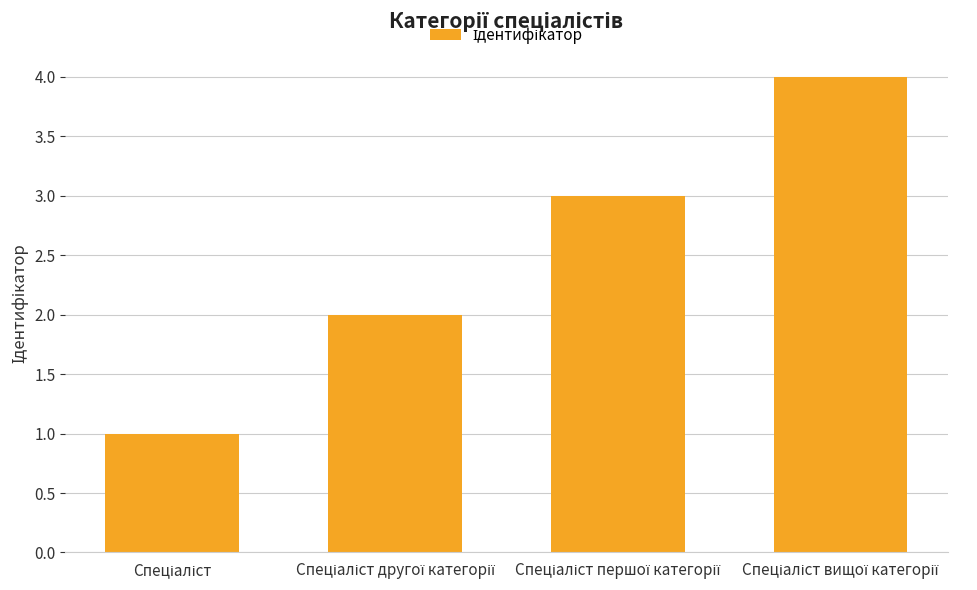

What is the greatest value displayed?

4